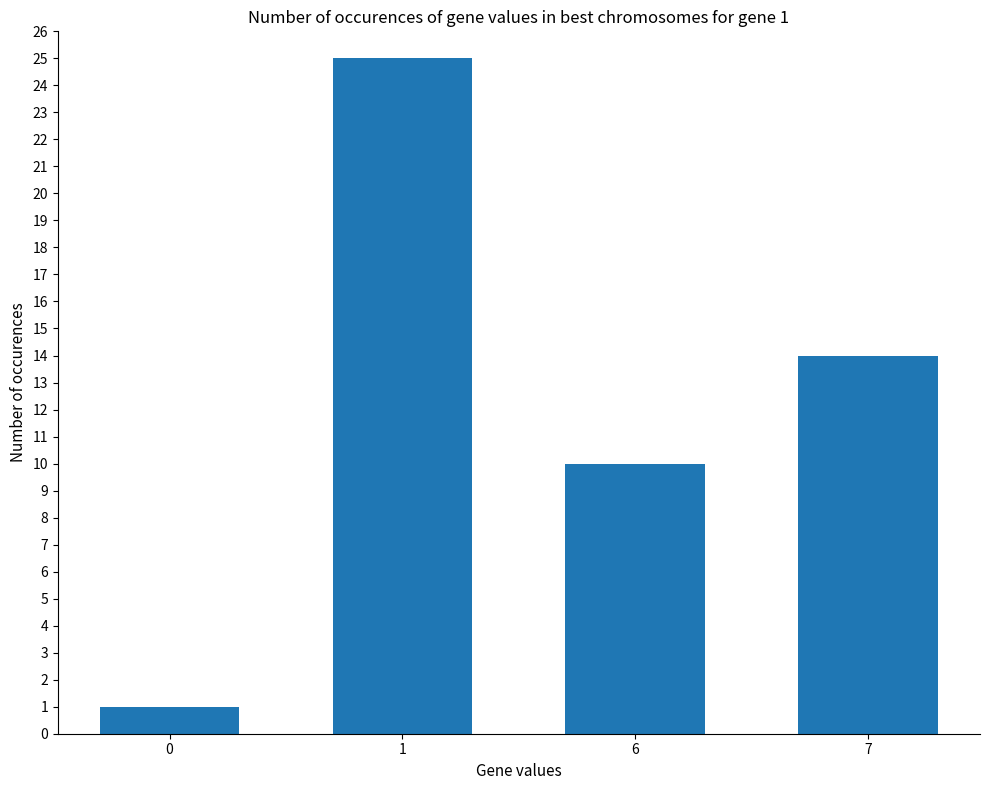

Is it true that the value at 6 is 10?

True